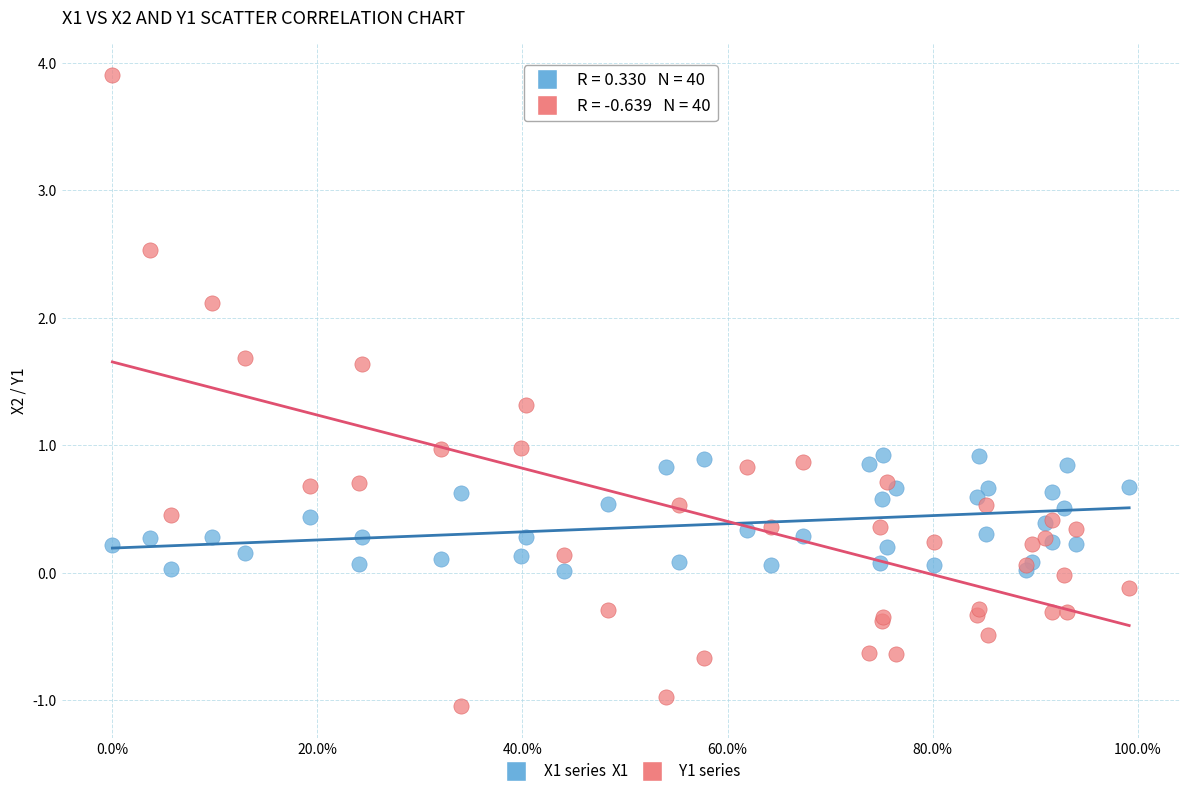

Which series contains the lowest Y value?

Y1 series